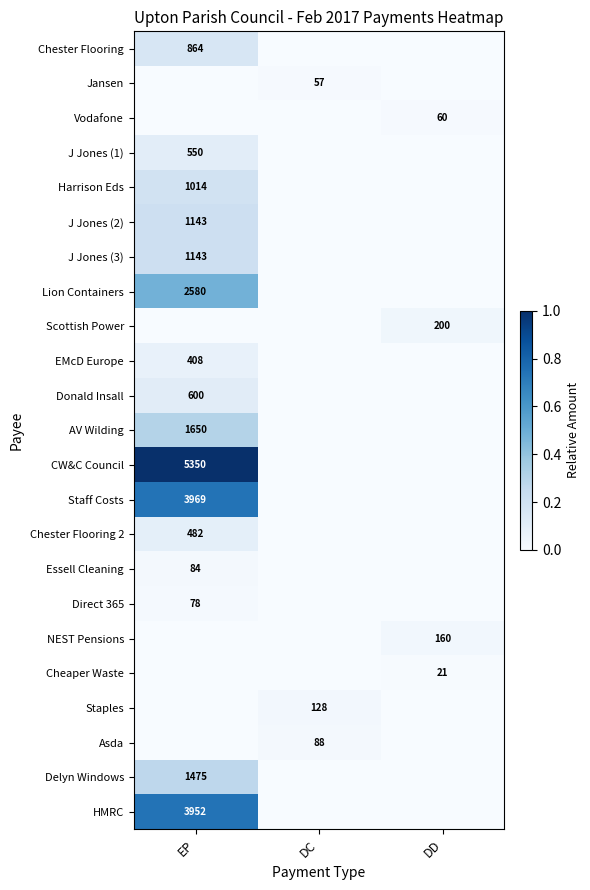

Is it true that Chester Flooring equals 207 at EP?

False